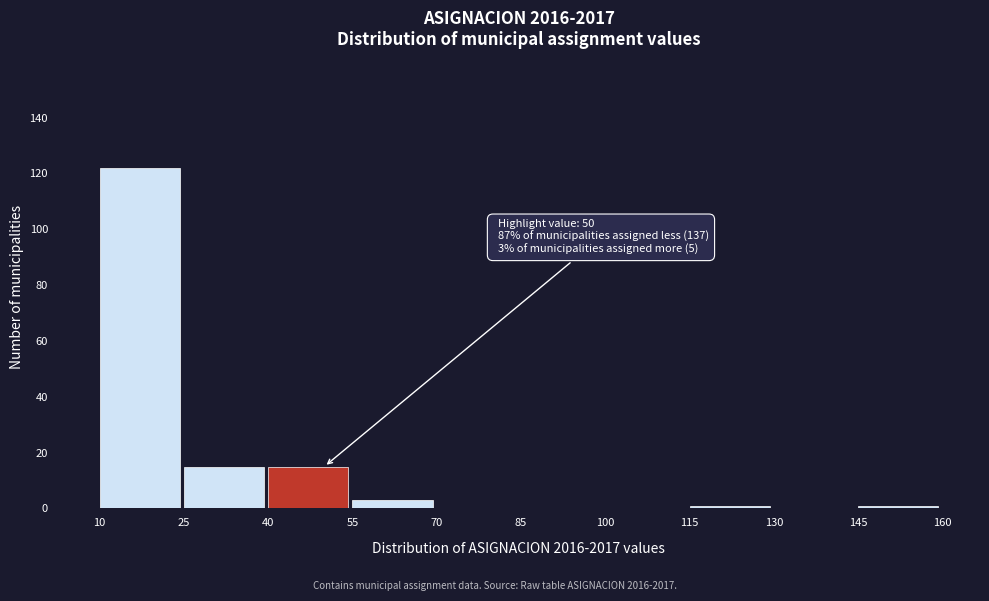

Over which range of the x-axis is the bar tallest?

10 to 25